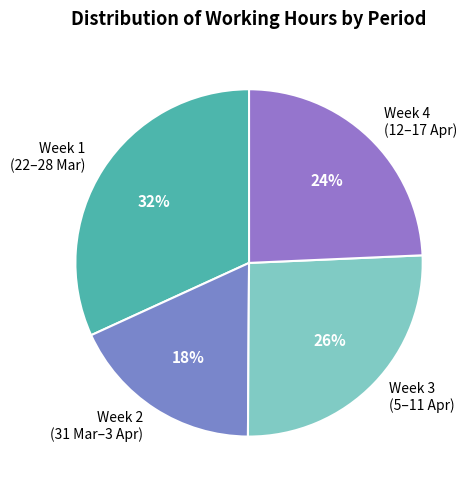

Which category has the biggest portion of the pie?

Week 1 (22–28 Mar)